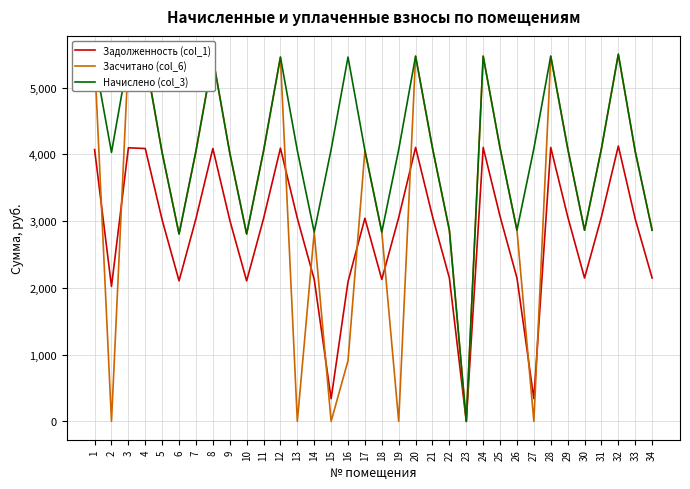

Which series has the widest spread of values?

Засчитано (col_6)